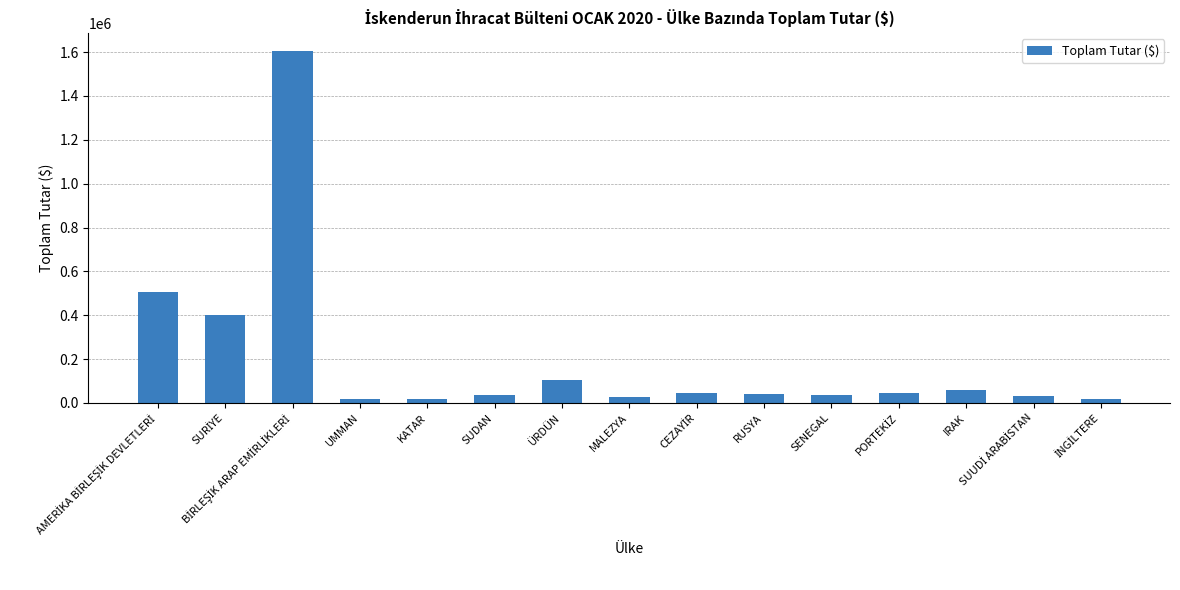

What is the minimum value shown in the chart?

18751.0